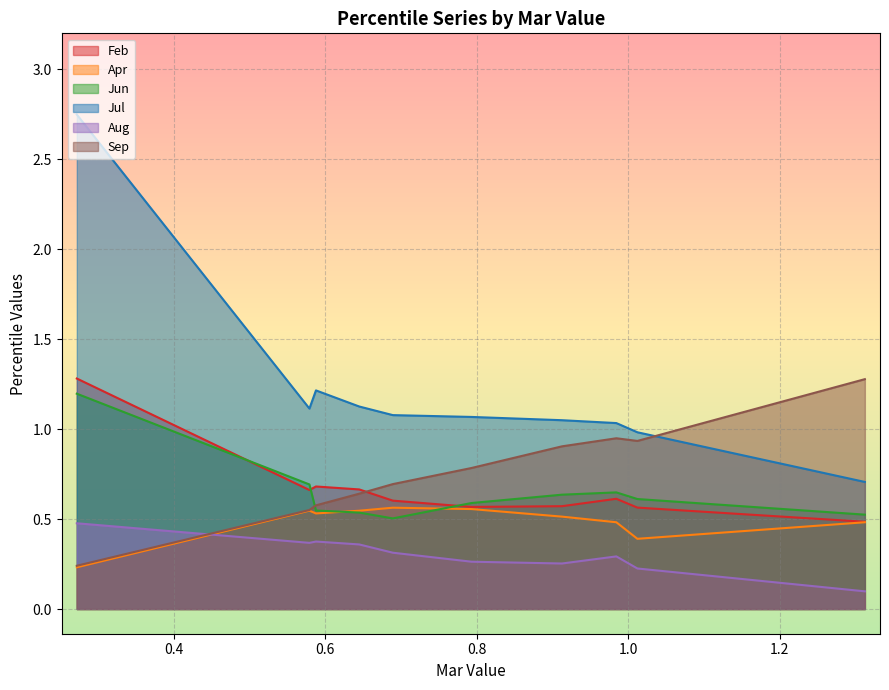

Which series has the largest range (max minus min)?

Jul